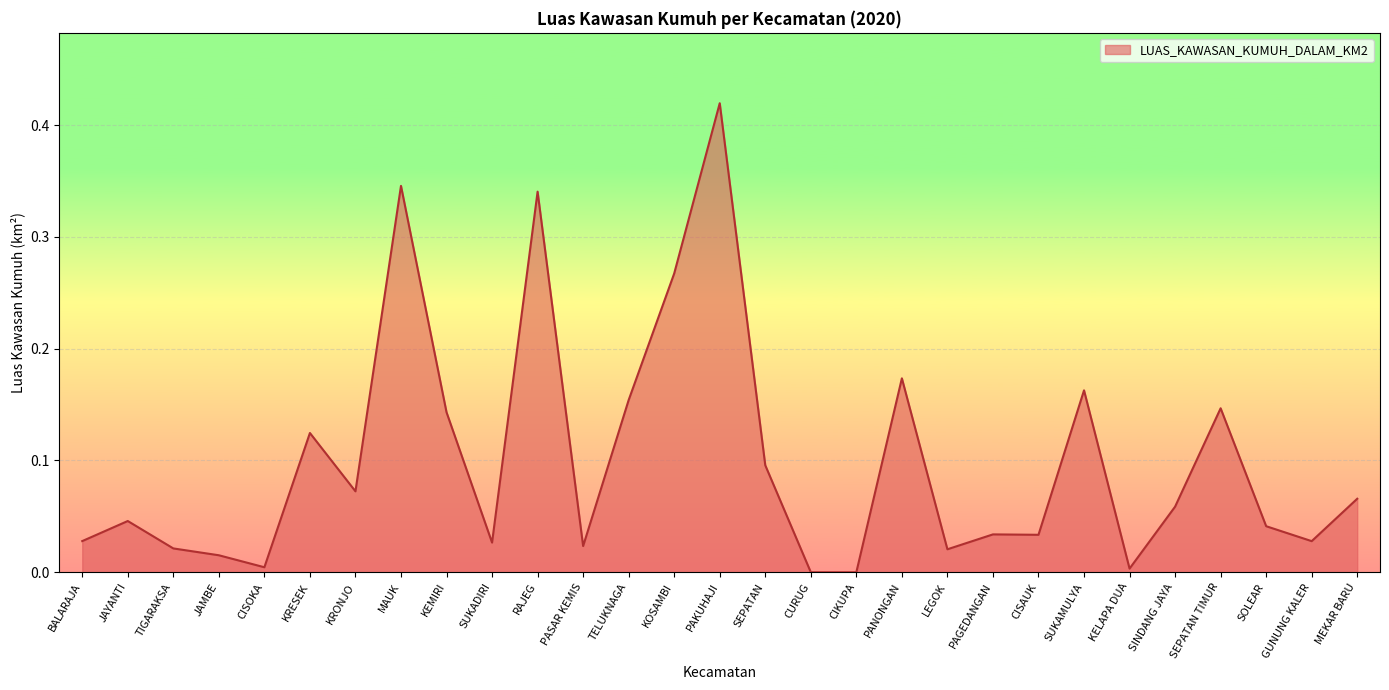

What position from the right is PASAR KEMIS?

18